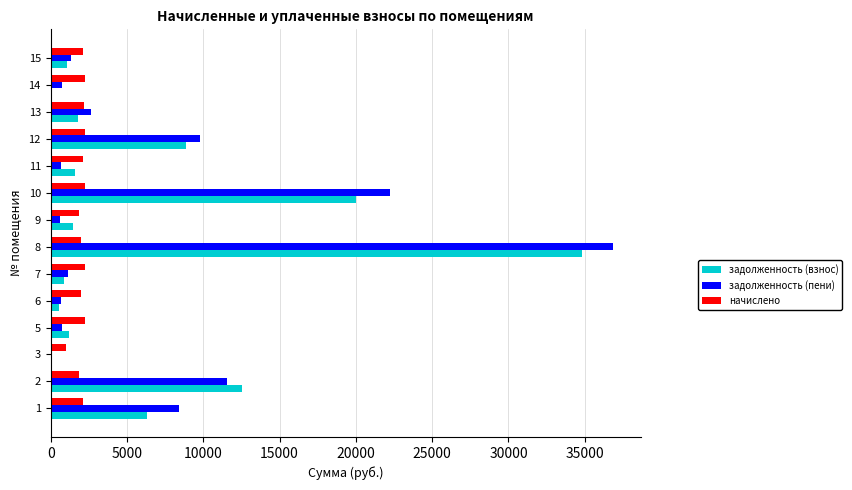

Between 10 and 13, which series saw the biggest shift?

задолженность (пени)